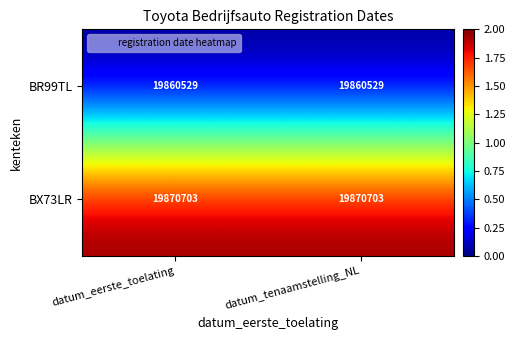

Rank the series at datum_eerste_toelating from lowest to highest value.

BR99TL, BX73LR